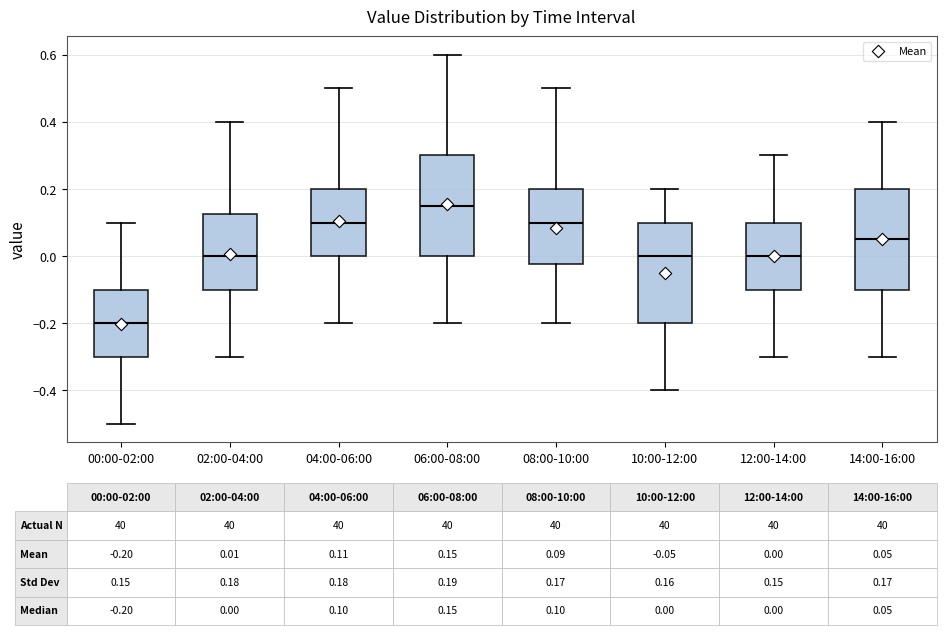

Which box's median line is the highest?

06:00-08:00